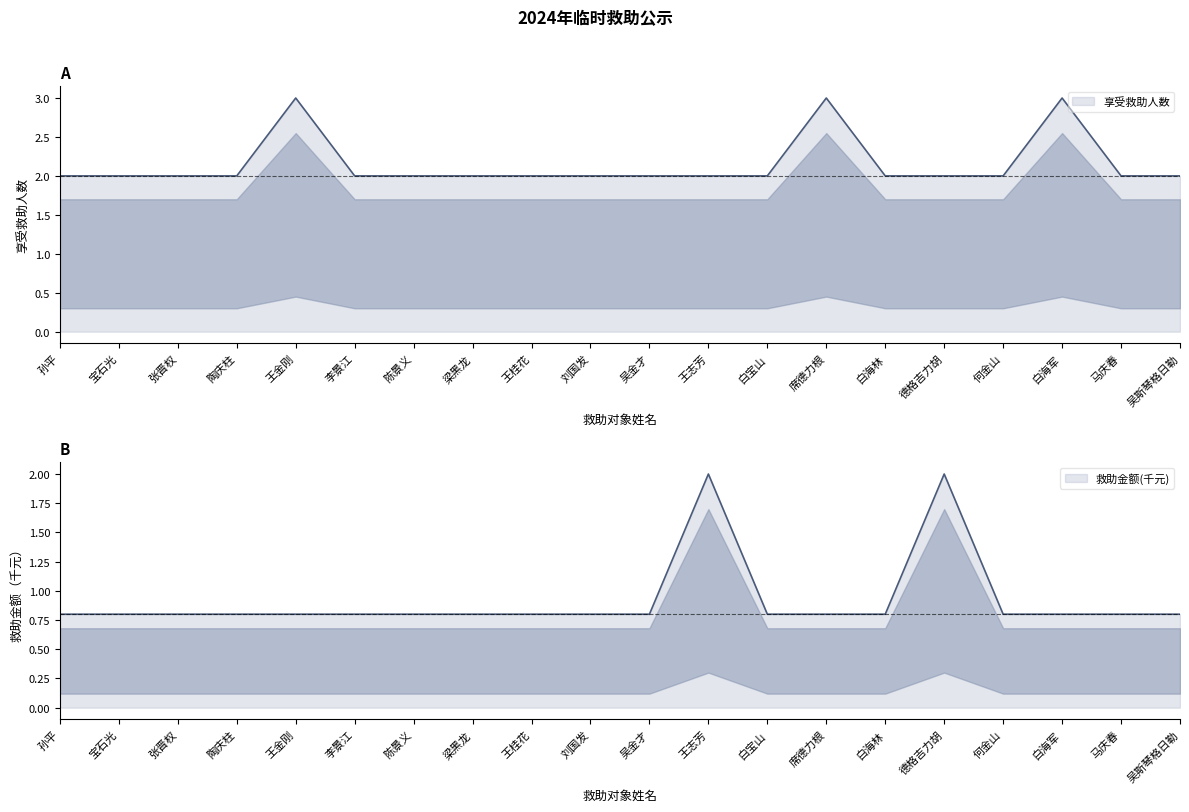

Reading left to right, extract all data points from this chart.

享受救助人数: 孙平=2.0	宝石光=2.0	张晋权=2.0	陶庆柱=2.0	王金刚=3.0	李景江=2.0	陈景义=2.0	梁黑龙=2.0	王桂花=2.0	刘国发=2.0	吴金才=2.0	王志芳=2.0	白宝山=2.0	席德力根=3.0	白海林=2.0	德格吉力胡=2.0	何金山=2.0	白海军=3.0	马庆春=2.0	吴斯琴格日勒=2.0
救助金额: 孙平=0.8	宝石光=0.8	张晋权=0.8	陶庆柱=0.8	王金刚=0.8	李景江=0.8	陈景义=0.8	梁黑龙=0.8	王桂花=0.8	刘国发=0.8	吴金才=0.8	王志芳=2.0	白宝山=0.8	席德力根=0.8	白海林=0.8	德格吉力胡=2.0	何金山=0.8	白海军=0.8	马庆春=0.8	吴斯琴格日勒=0.8